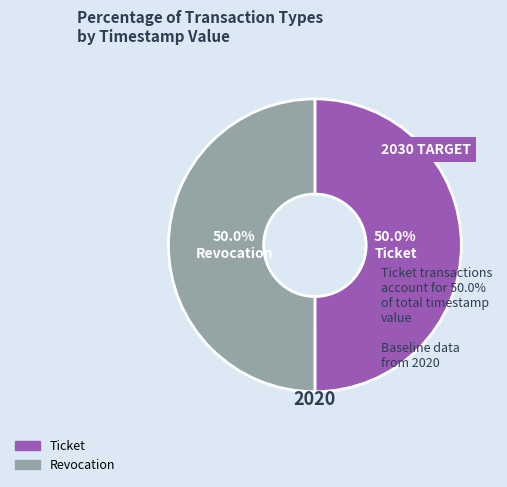

What is the total percentage of Revocation and Ticket?

100.0%